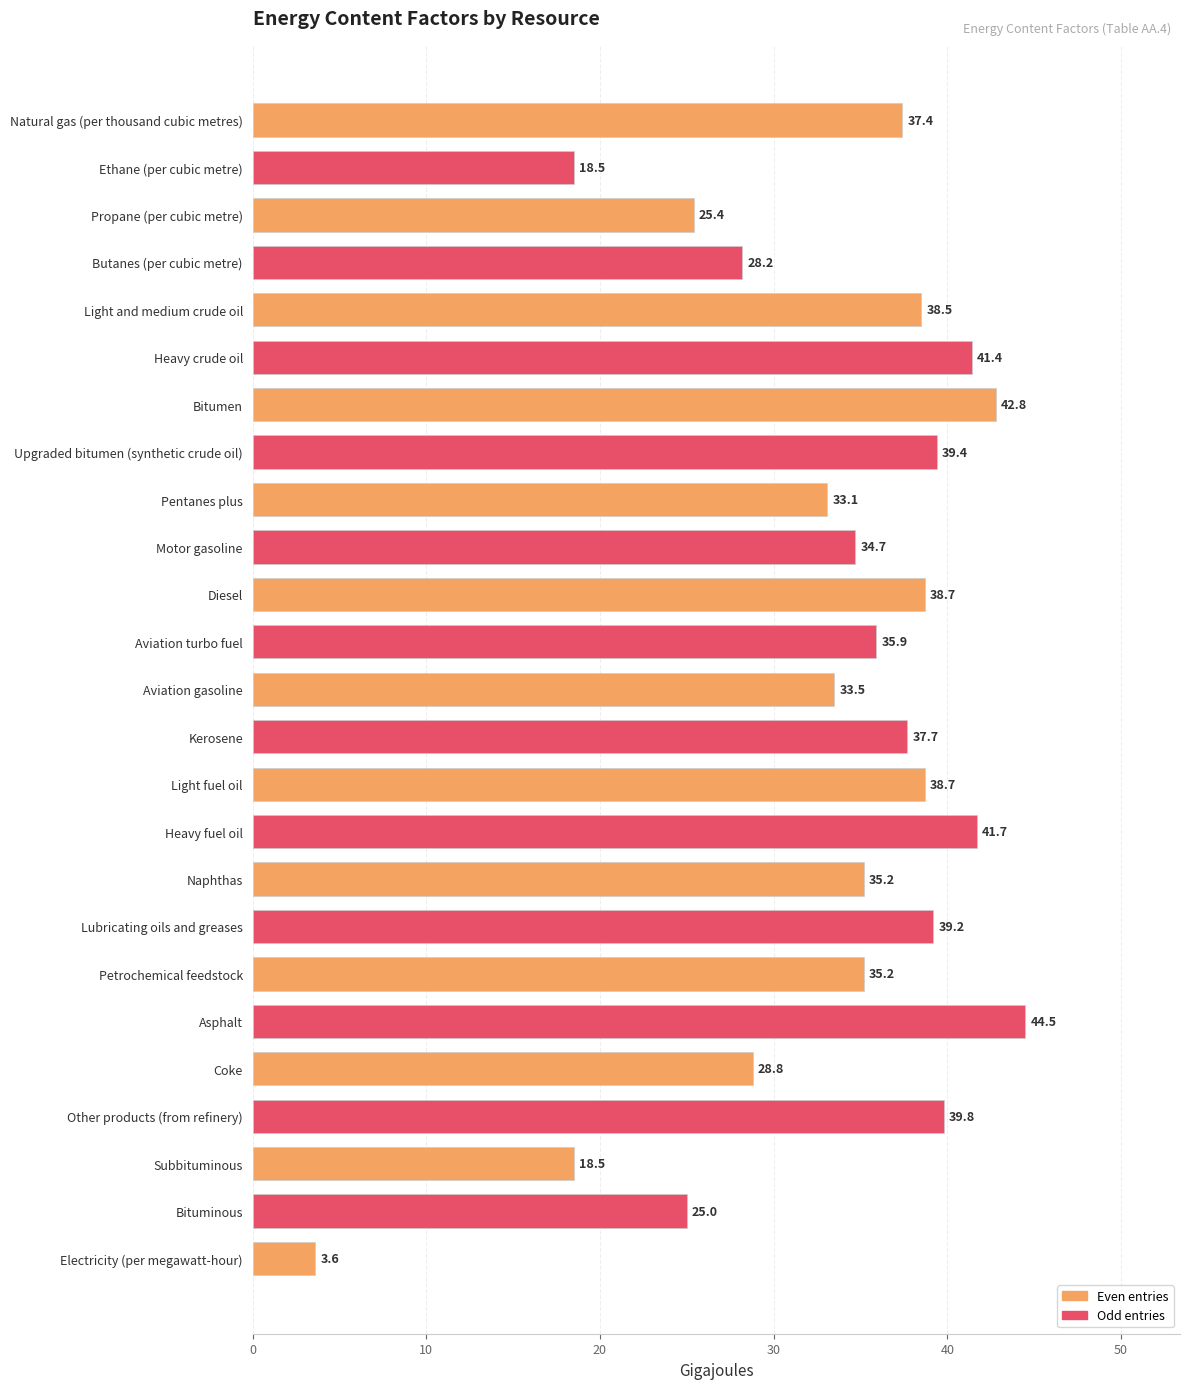

Reading bottom to top, what are all the values shown in this chart?

3.6	25.0	18.5	39.8	28.8	44.5	35.2	39.2	35.2	41.7	38.7	37.7	33.5	35.9	38.7	34.7	33.1	39.4	42.8	41.4	38.5	28.2	25.4	18.5	37.4